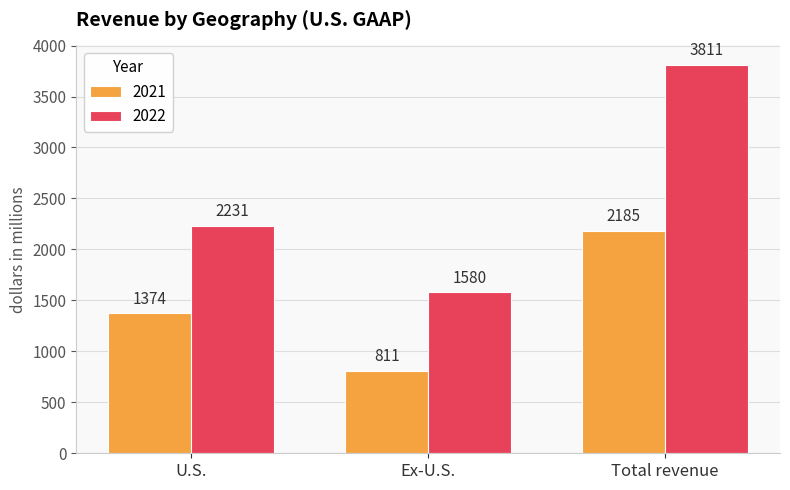

What is the difference between the highest and lowest values at Total revenue?

1626